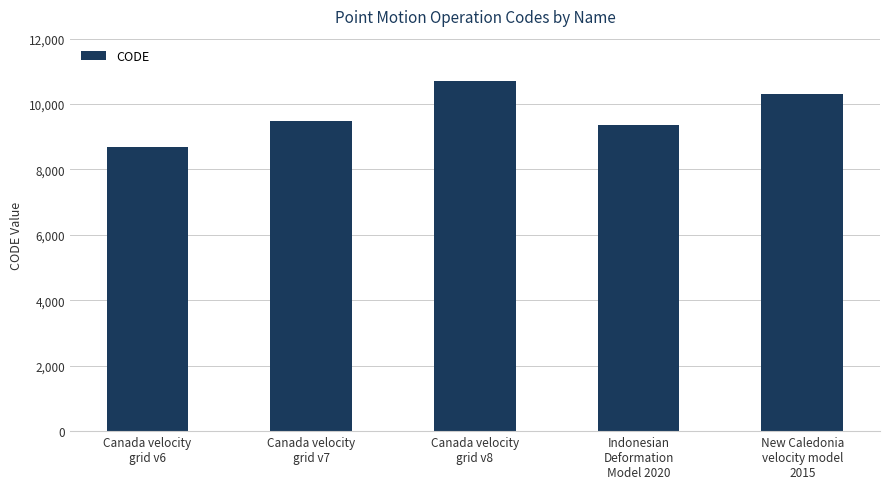

True or false: the data shows 17231 at New Caledonia
velocity model
2015.

False